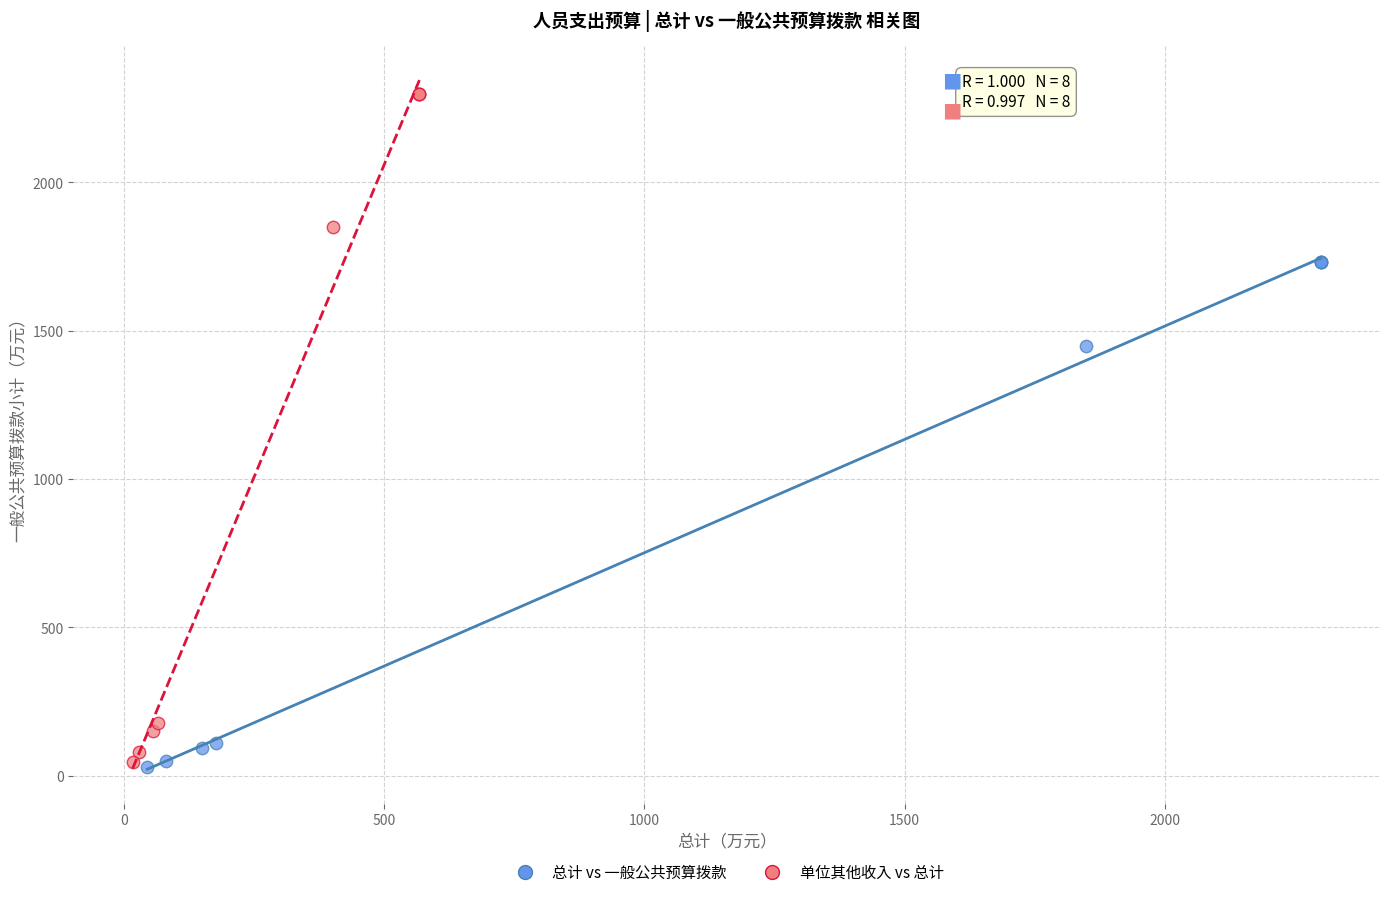

What are all the series names shown in the legend?

总计 vs 一般公共预算拨款, 单位其他收入 vs 总计